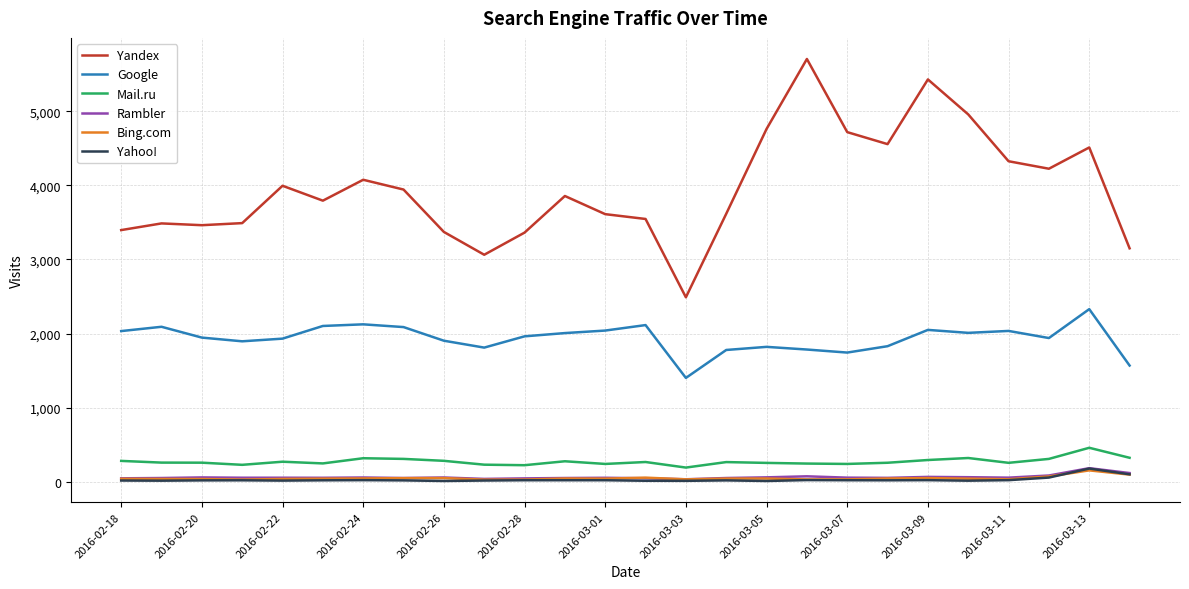

Does the chart have visible grid lines?

Yes